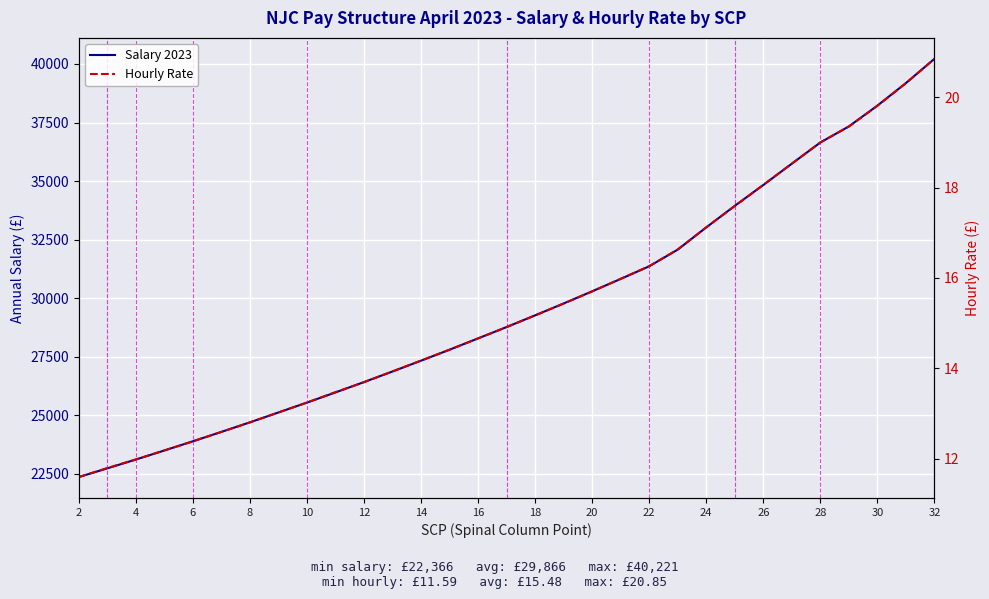

Does the chart display data point markers on the line(s)?

No